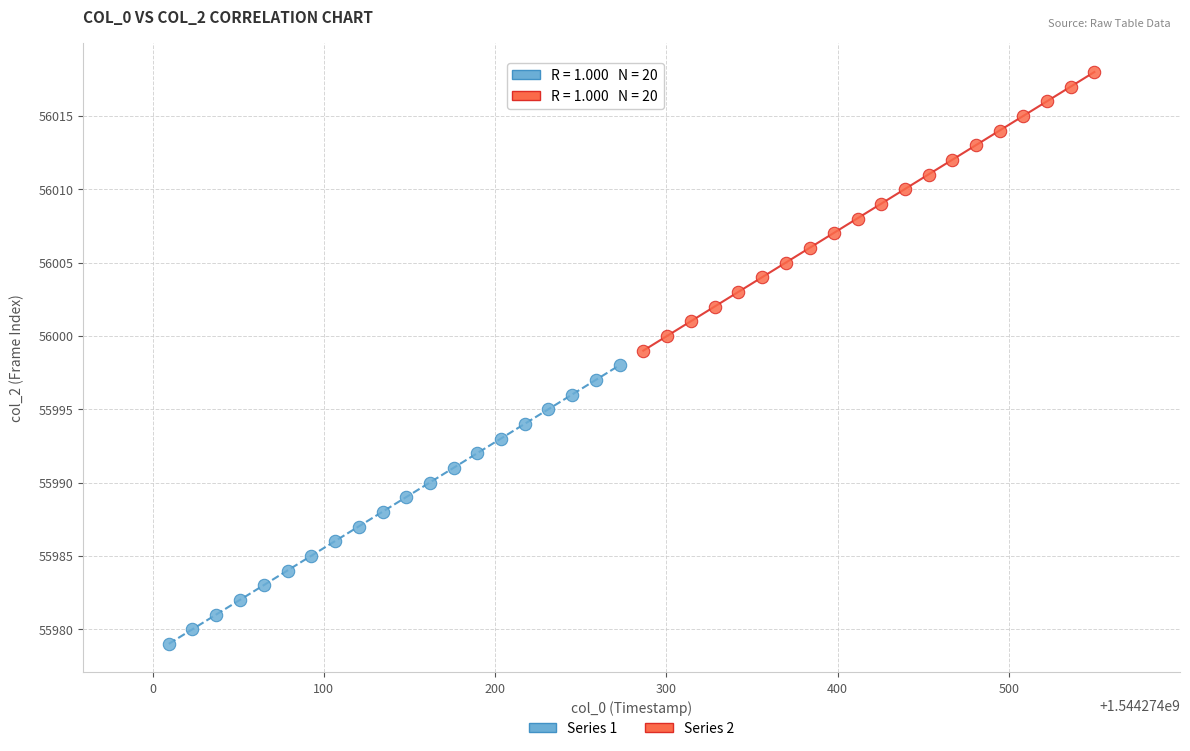

Which series contains the highest Y value?

Series 2